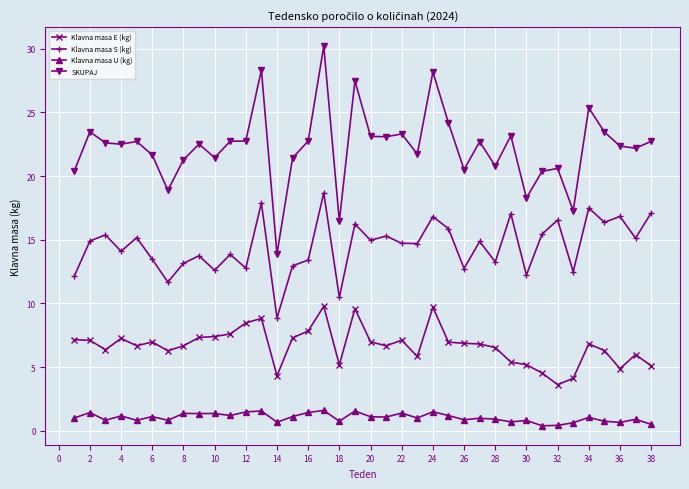

True or false: SKUPAJ and Klavna masa U (kg) intersect in this chart.

False